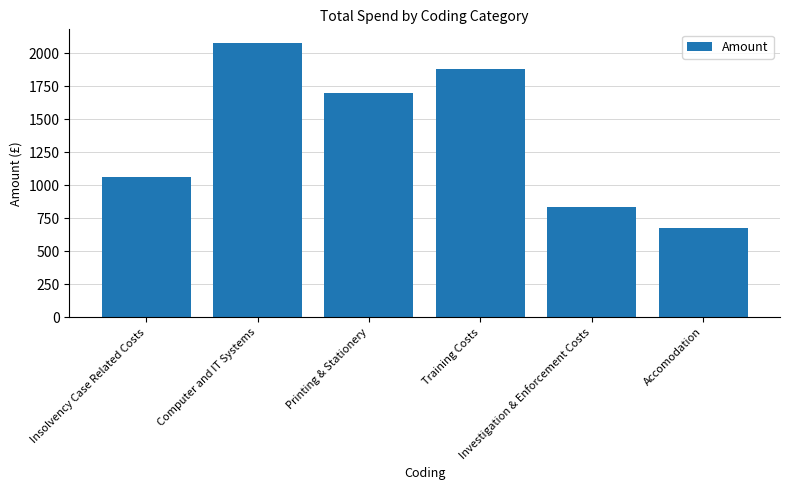

Does the chart contain stacked bars?

No